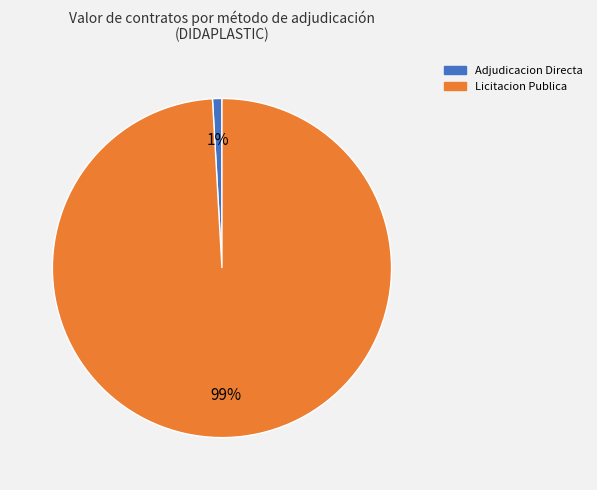

To the nearest percent, what is the difference between the largest and smallest slice percentages?

98%